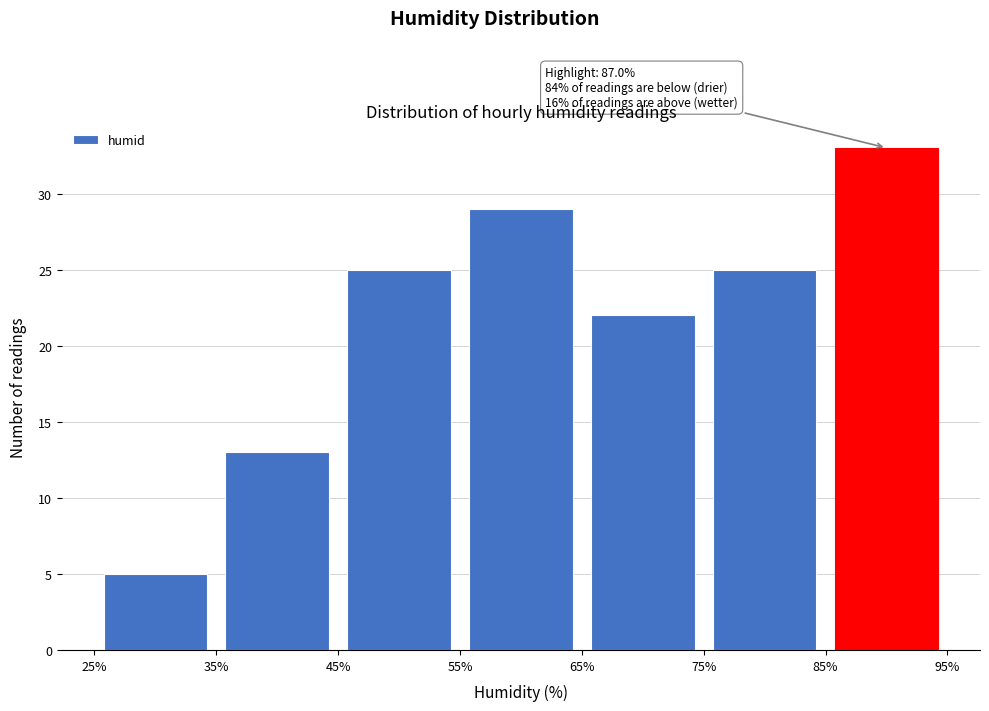

Which range on the x-axis has the tallest bar?

85% to 95%